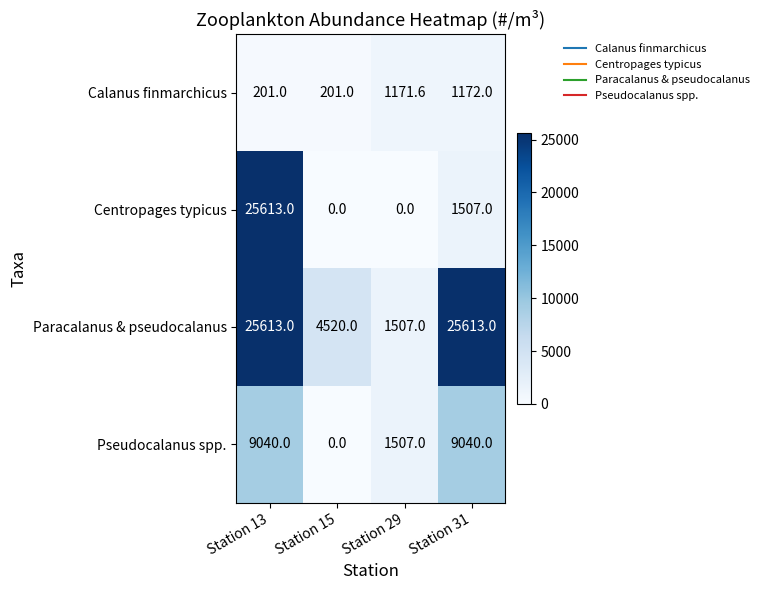

Which series has the largest total across all categories?

Paracalanus & pseudocalanus